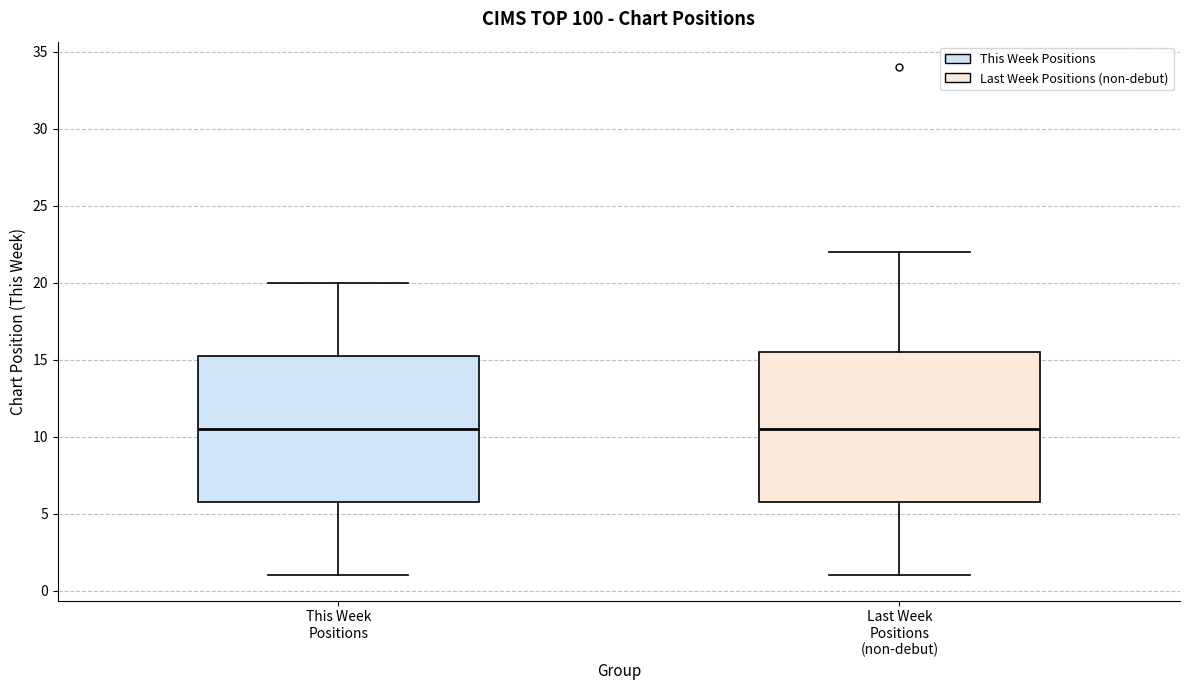

Where is the upper edge of the box for Last Week Positions (non-debut) on the y-axis? The values are not printed on the chart, so give them approximately, as read against the axis.

15.5